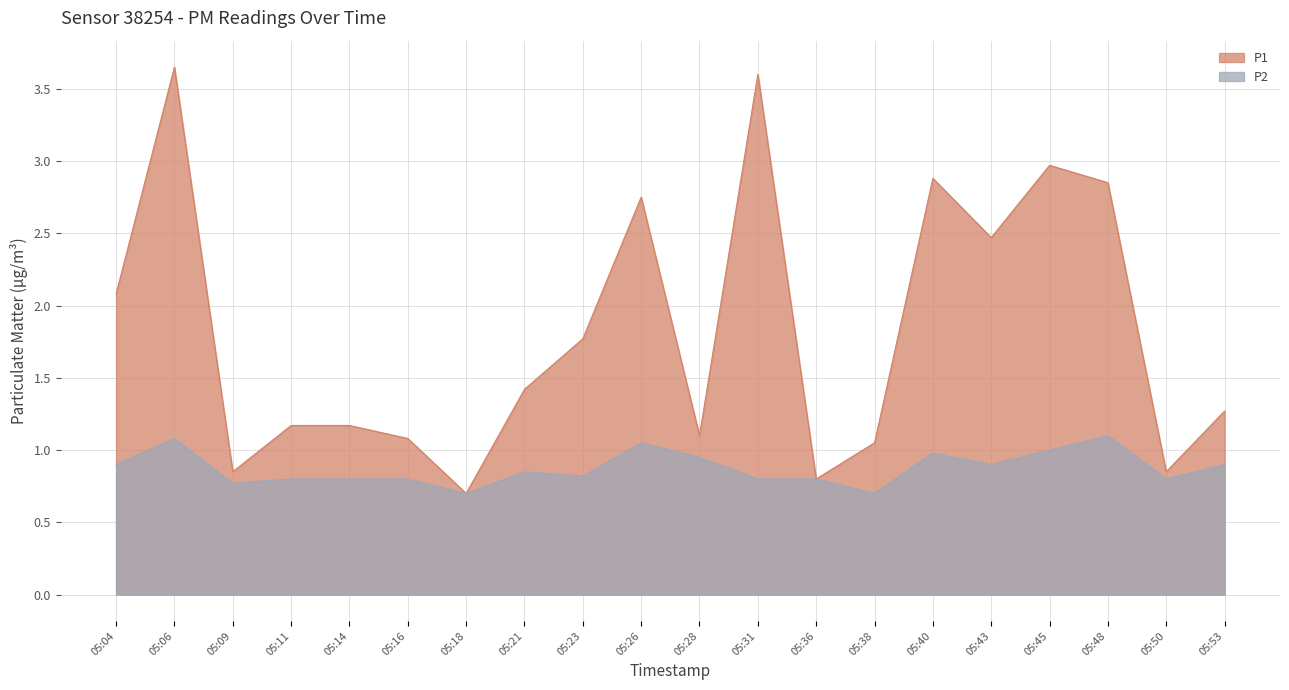

How many data points in P1 are above 1?

16